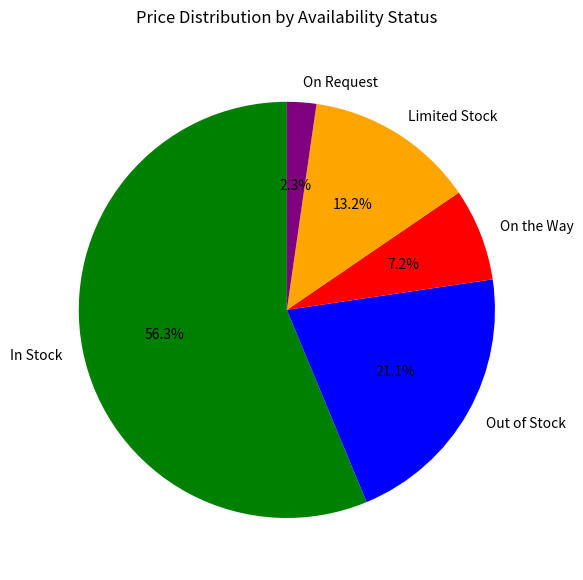

Which category has the smallest portion of the pie?

On Request